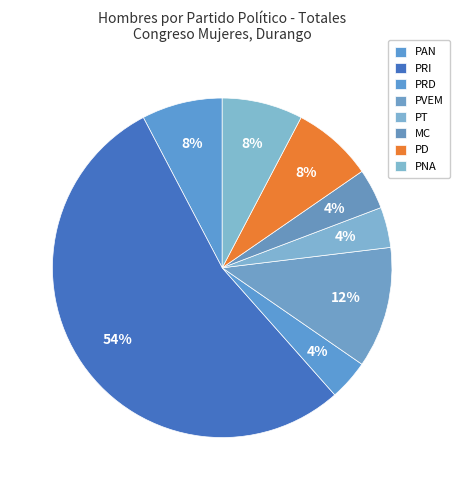

How many slices are in this pie chart?

8